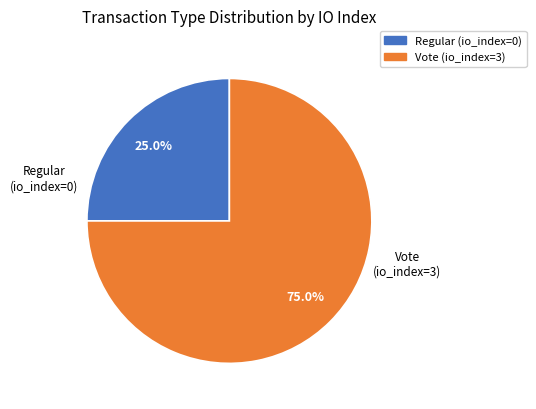

Is there any slice that represents more than half of the pie?

Yes